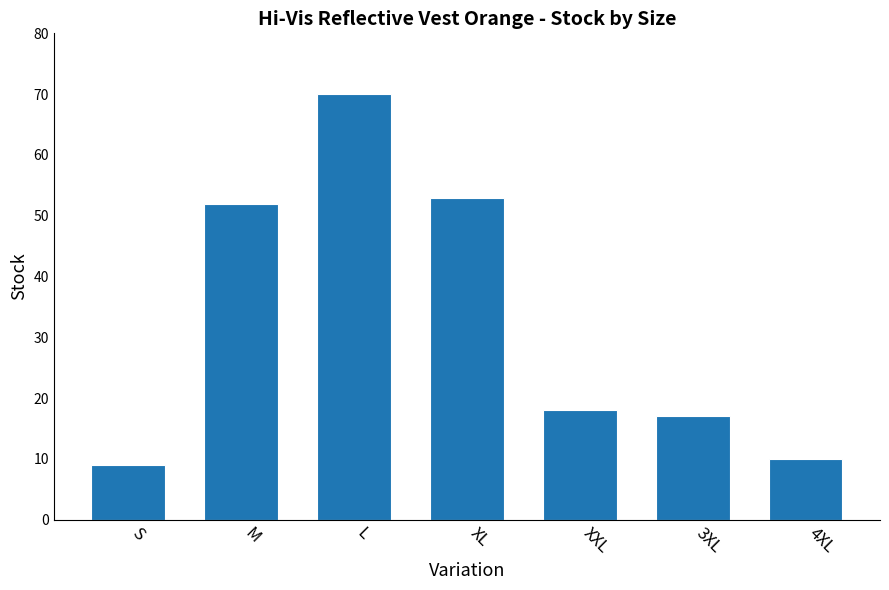

How many bars are there in total?

7